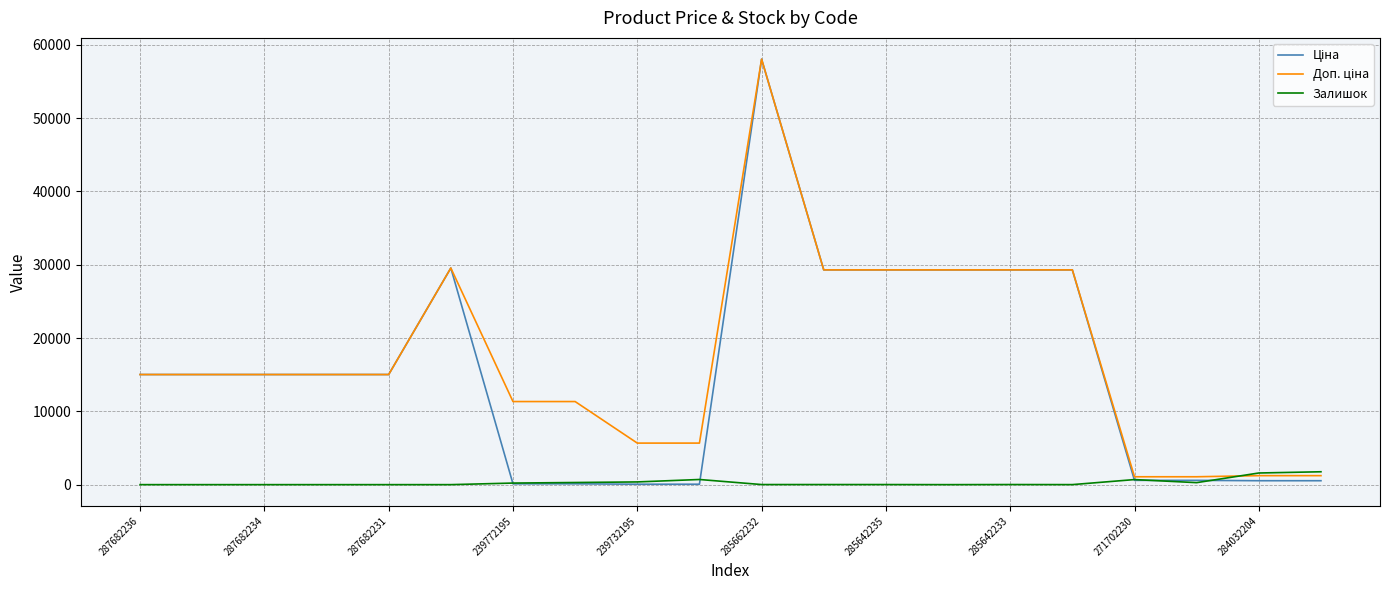

What is the highest value of the Залишок series?

1756.0